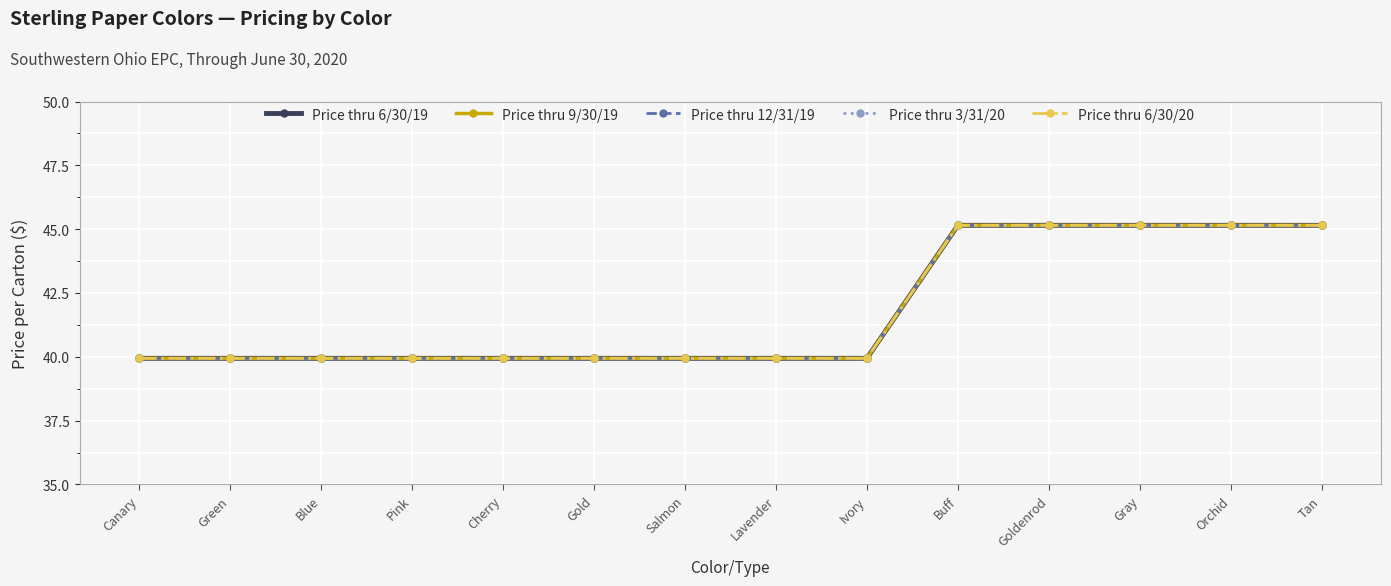

Reading right to left, extract all data points from this chart.

Price thru 6/30/19: Tan=45.1	Orchid=45.1	Gray=45.1	Goldenrod=45.1	Buff=45.1	Ivory=39.9	Lavender=39.9	Salmon=39.9	Gold=39.9	Cherry=39.9	Pink=39.9	Blue=39.9	Green=39.9	Canary=39.9
Price thru 9/30/19: Tan=45.1	Orchid=45.1	Gray=45.1	Goldenrod=45.1	Buff=45.1	Ivory=39.9	Lavender=39.9	Salmon=39.9	Gold=39.9	Cherry=39.9	Pink=39.9	Blue=39.9	Green=39.9	Canary=39.9
Price thru 12/31/19: Tan=45.1	Orchid=45.1	Gray=45.1	Goldenrod=45.1	Buff=45.1	Ivory=39.9	Lavender=39.9	Salmon=39.9	Gold=39.9	Cherry=39.9	Pink=39.9	Blue=39.9	Green=39.9	Canary=39.9
Price thru 3/31/20: Tan=45.1	Orchid=45.1	Gray=45.1	Goldenrod=45.1	Buff=45.1	Ivory=39.9	Lavender=39.9	Salmon=39.9	Gold=39.9	Cherry=39.9	Pink=39.9	Blue=39.9	Green=39.9	Canary=39.9
Price thru 6/30/20: Tan=45.1	Orchid=45.1	Gray=45.1	Goldenrod=45.1	Buff=45.1	Ivory=39.9	Lavender=39.9	Salmon=39.9	Gold=39.9	Cherry=39.9	Pink=39.9	Blue=39.9	Green=39.9	Canary=39.9